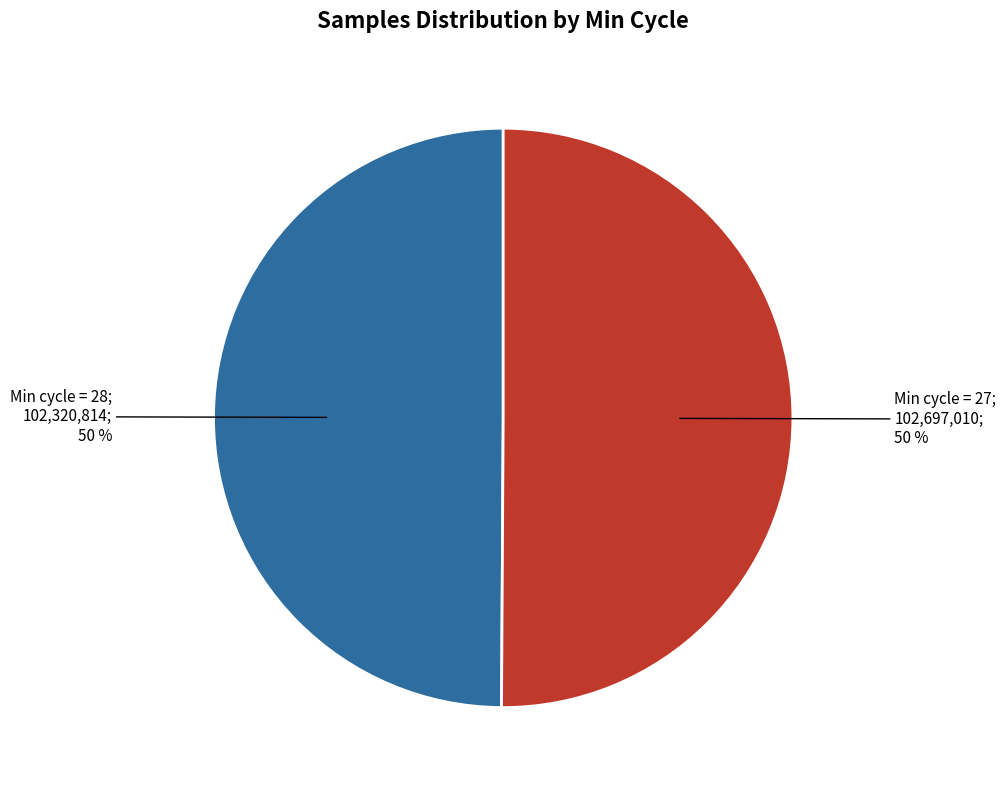

How many slices are in this pie chart?

2